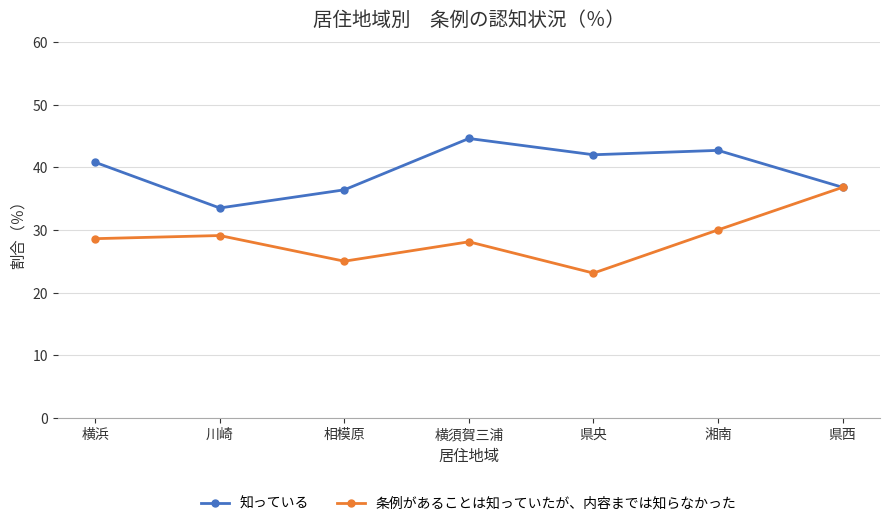

What is the label of the 6th point from the right?

川崎